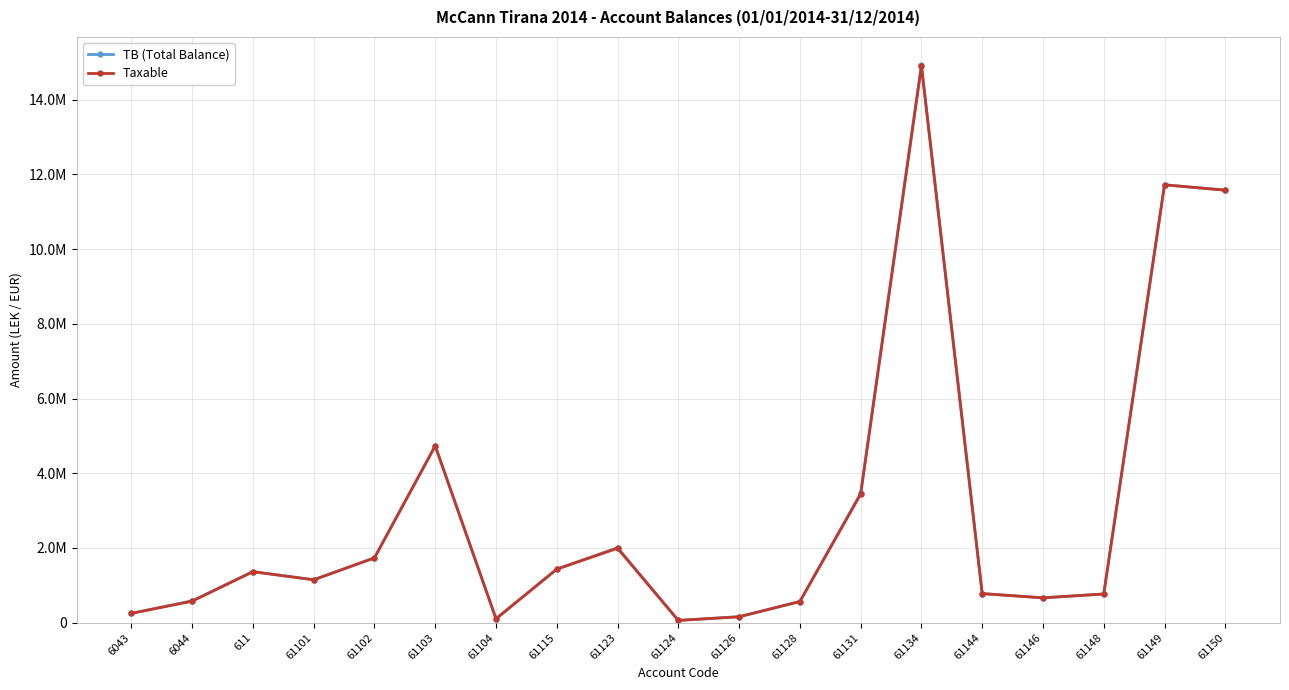

At how many categories does at least one series exceed 321290?

15